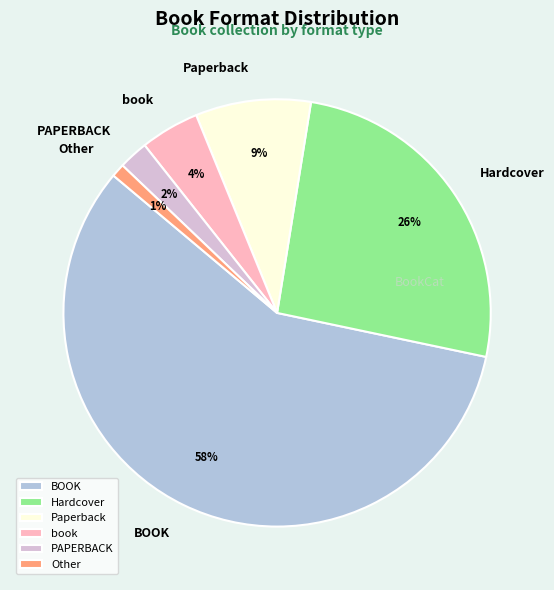

Which slice is the largest?

BOOK